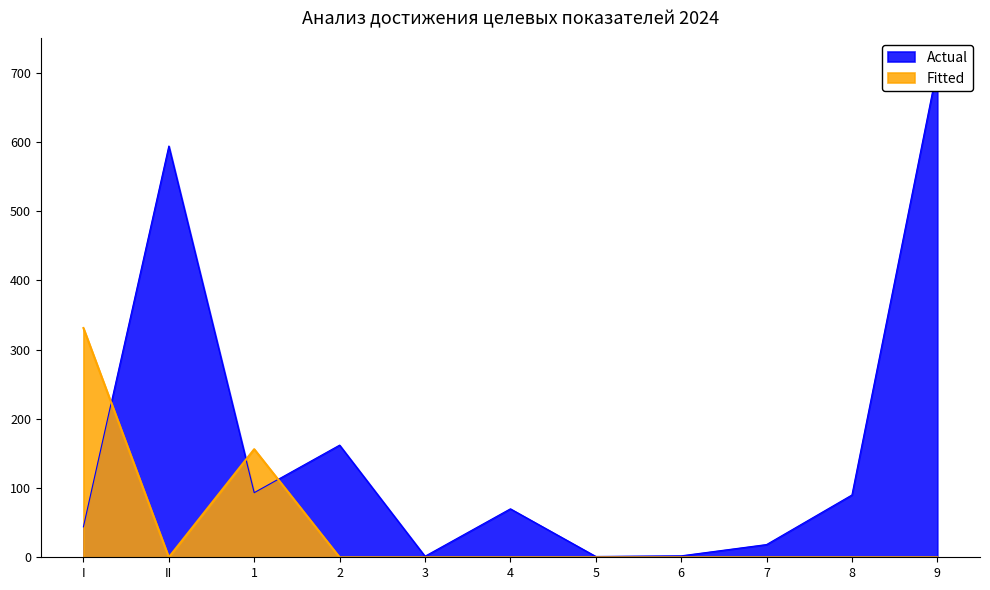

In Actual, how many points are higher than both neighbors (excluding endpoints)?

3